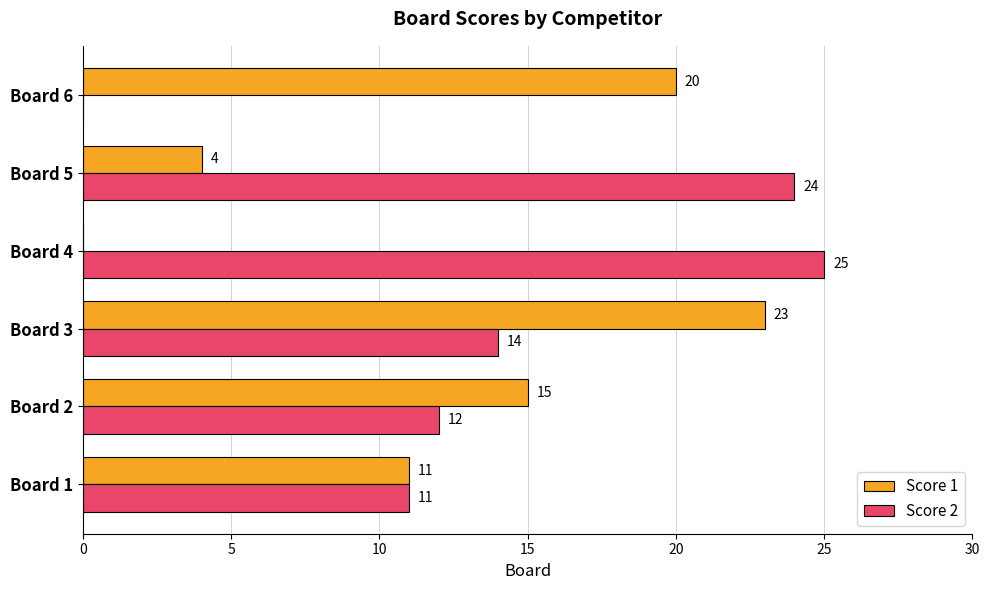

Is the value of Score 2 at Board 1 greater than the value of Score 1 at Board 2?

No